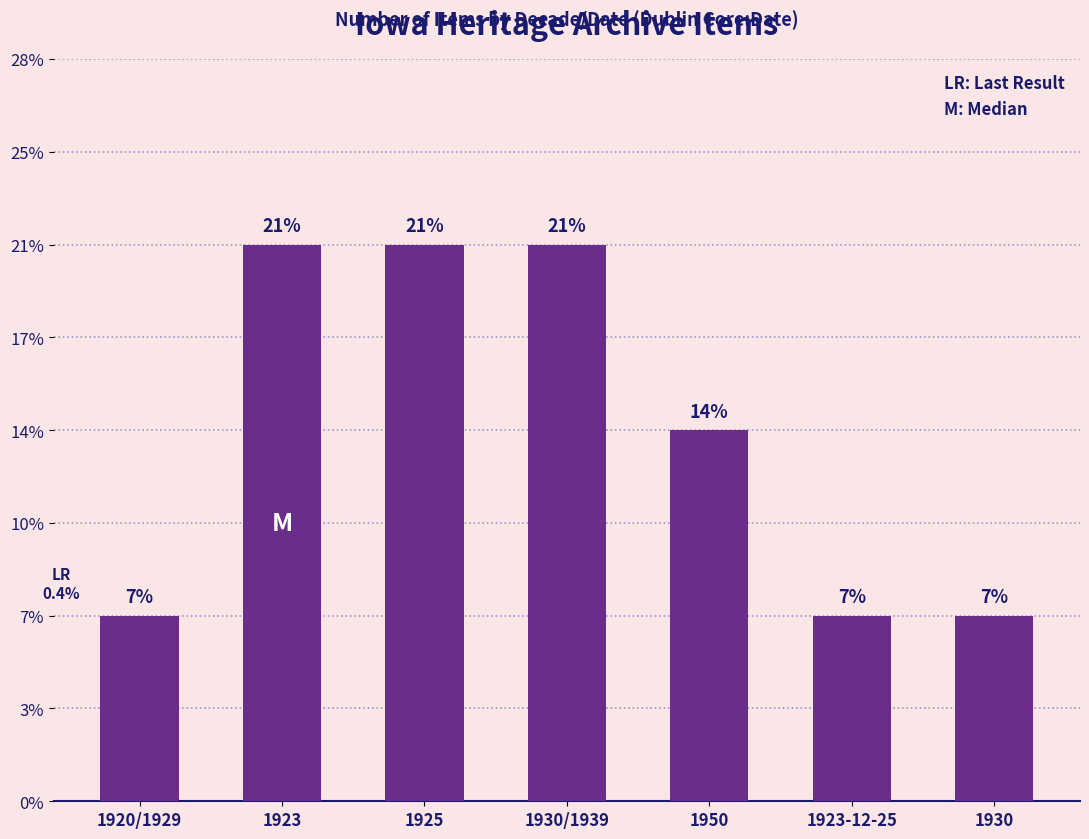

Are the bars horizontal?

No